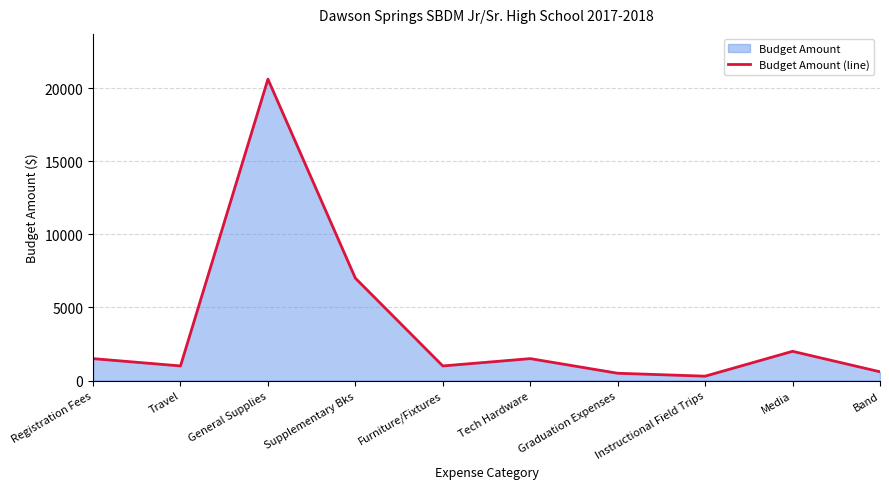

At which label is the value closest to 10455?

Supplementary Bks